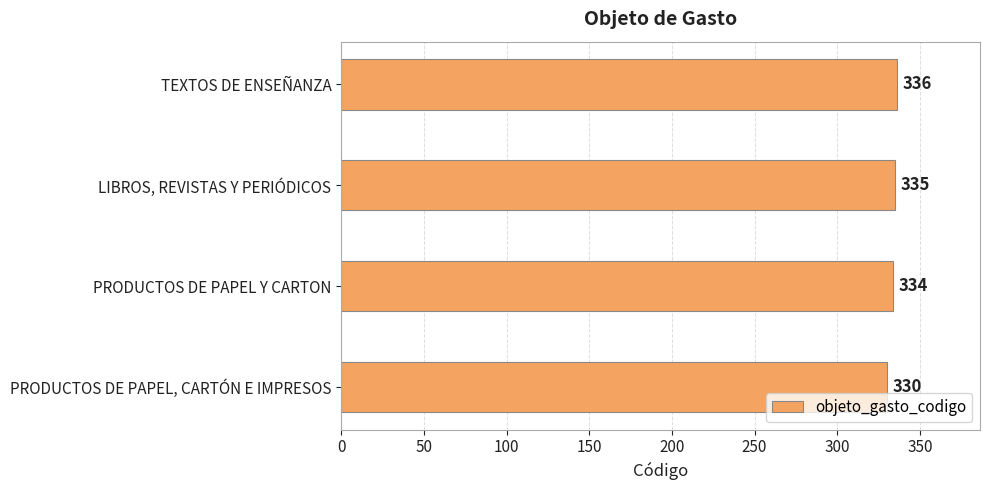

Which has a higher value, LIBROS, REVISTAS Y PERIÓDICOS or TEXTOS DE ENSEÑANZA?

TEXTOS DE ENSEÑANZA